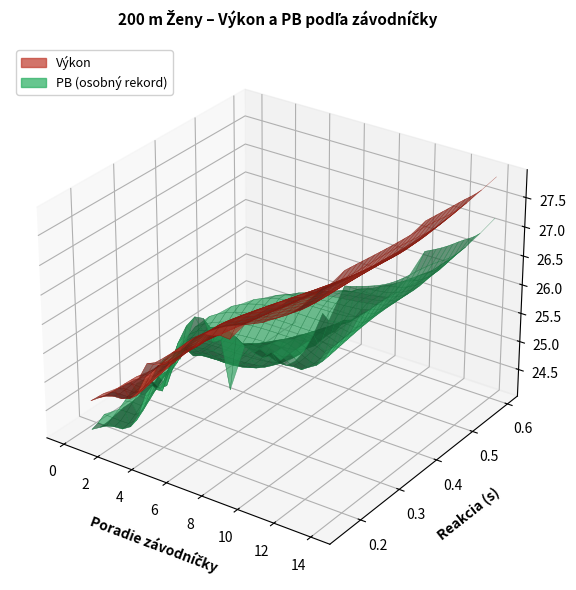

Reading right to left, list all the values displayed in this chart.

Výkon: 27.9	27.8	27.2	26.8	26.8	26.7	26.5	26.4	26.2	25.9	25.7	25.0	24.8	24.7	24.5
PB: 27.2	27.6	26.2	26.1	26.1	26.2	26.1	25.8	26.5	25.5	25.5	24.6	25.2	24.1	24.1